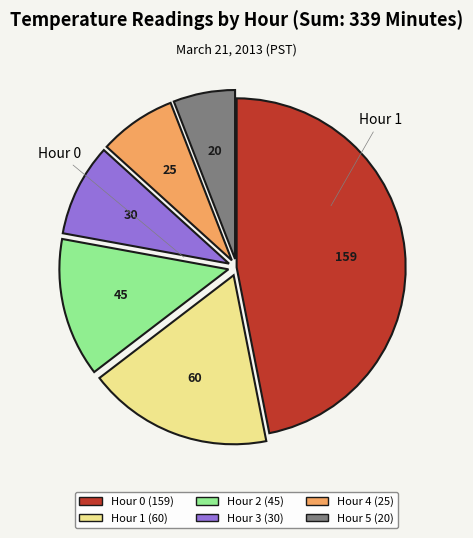

How many segments does this pie chart have?

6